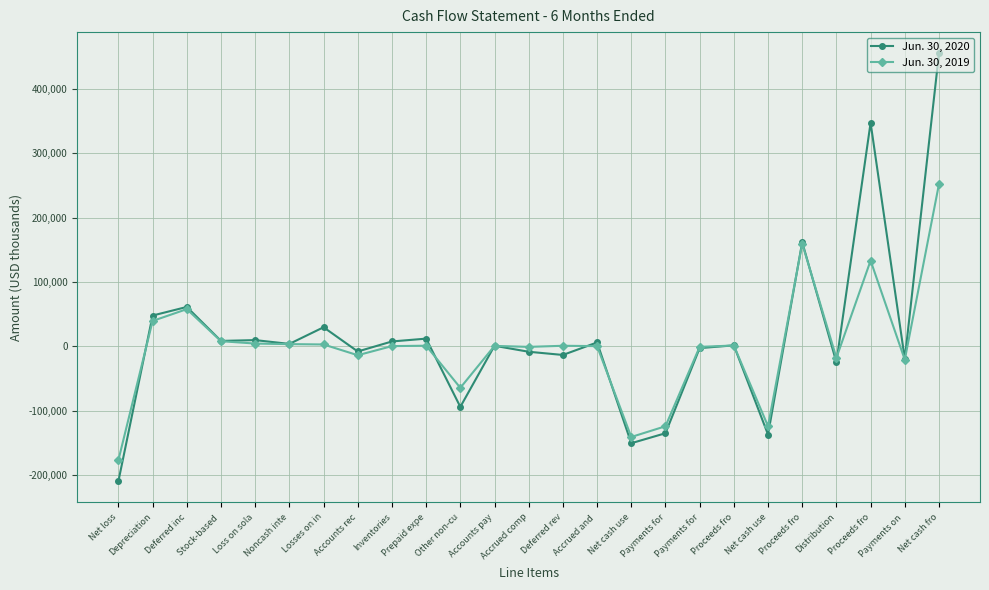

List the labels in order of Jun. 30, 2019 value, smallest first.

Net loss, Net cash use, Payments for, Net cash use, Other non-cu, Payments on , Distribution, Accounts rec, Accrued comp, Payments for, Accrued and , Inventories, Accounts pay, Deferred rev, Prepaid expe, Proceeds fro, Losses on in, Noncash inte, Loss on sola, Stock-based , Depreciation, Deferred inc, Proceeds fro, Proceeds fro, Net cash fro